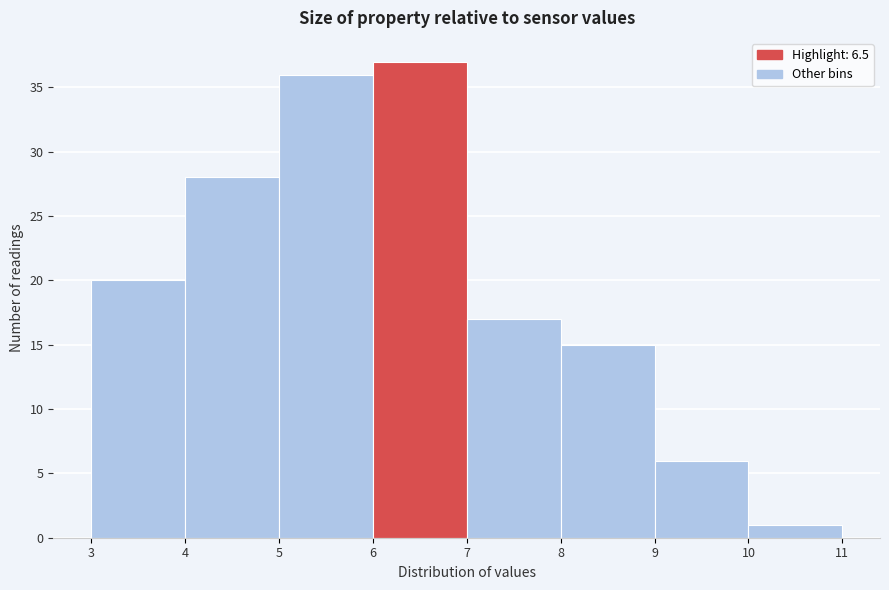

How tall is the bar that spans 5 to 6 on the x-axis? The values are not printed on the chart, so give them approximately, as read against the axis.

36